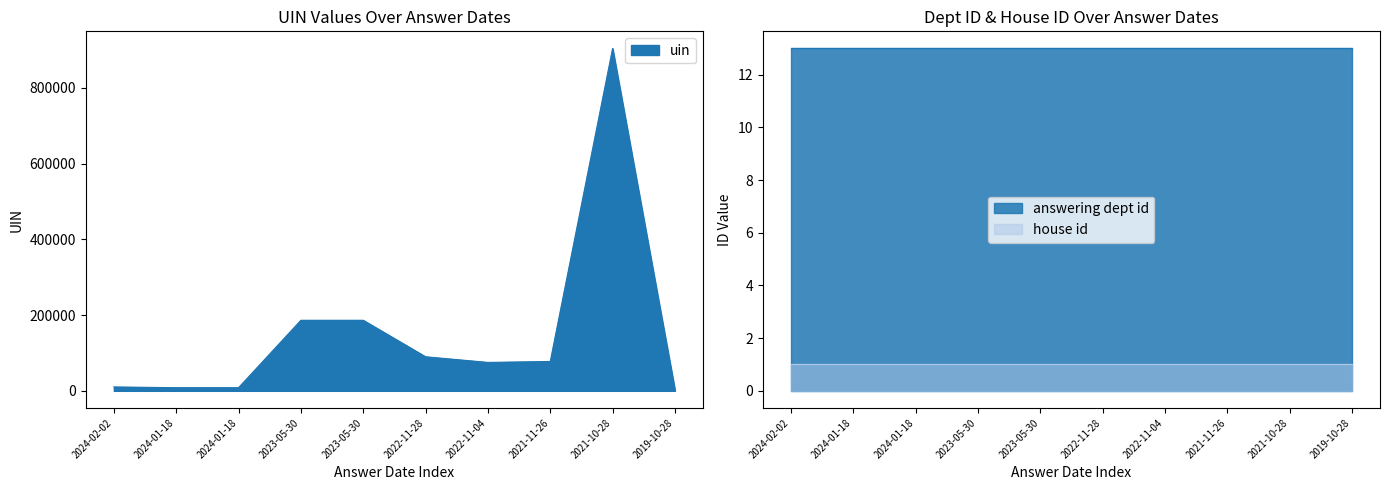

Reading left to right, what are all the values shown in this chart?

uin: 10264	8245	8246	186259	186260	89918	74985	77508	903881	1885
answering dept id: 13	13	13	13	13	13	13	13	13	13
house id: 1	1	1	1	1	1	1	1	1	1